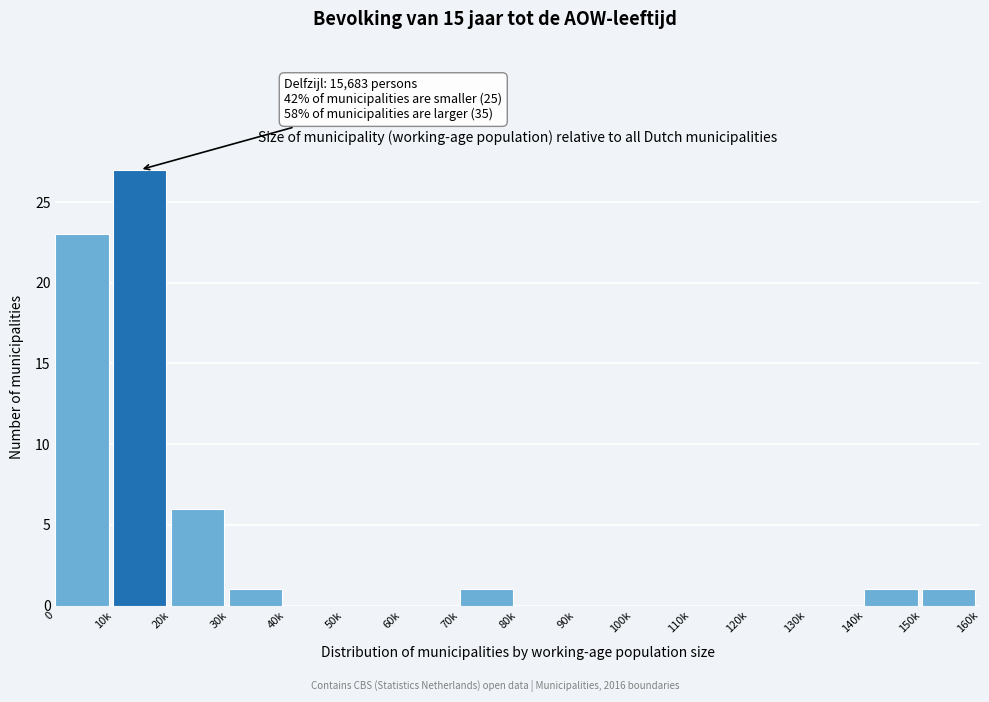

Reading left to right, extract all data points from this chart.

0=23	10k=27	20k=6	30k=1	40k=0	50k=0	60k=0	70k=1	80k=0	90k=0	100k=0	110k=0	120k=0	130k=0	140k=1	150k=1